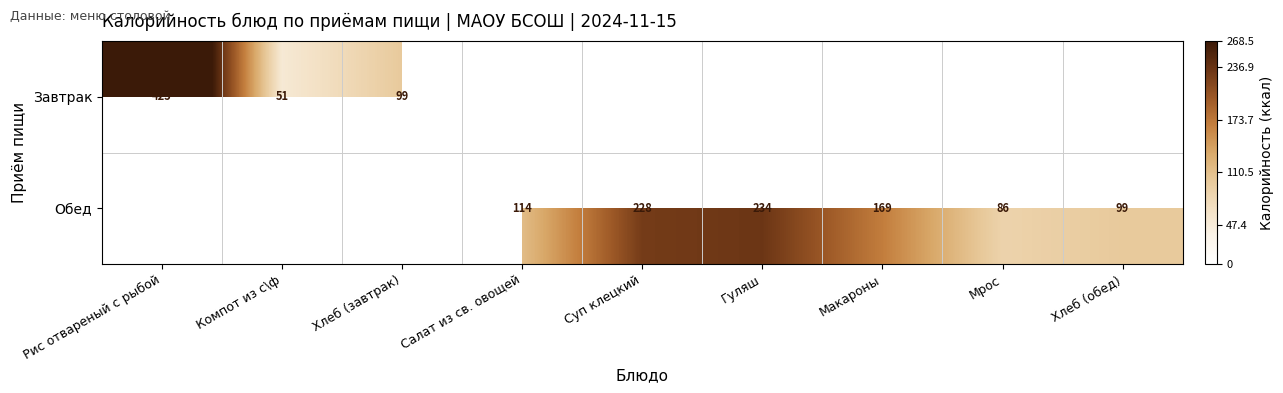

Which label corresponds to the largest value in the chart?

Рис отвареный с рыбой